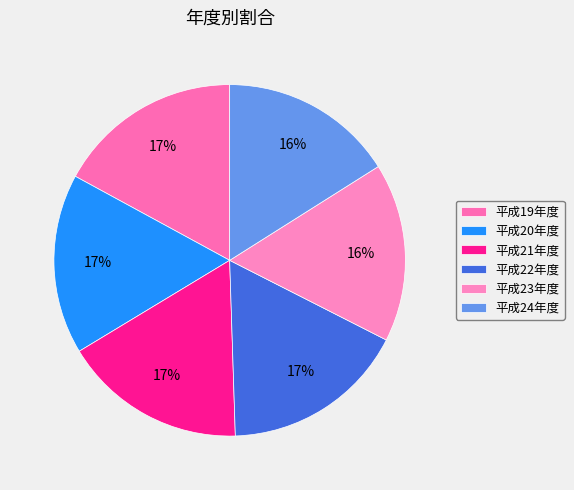

Is 平成19年度 the majority of the pie?

No